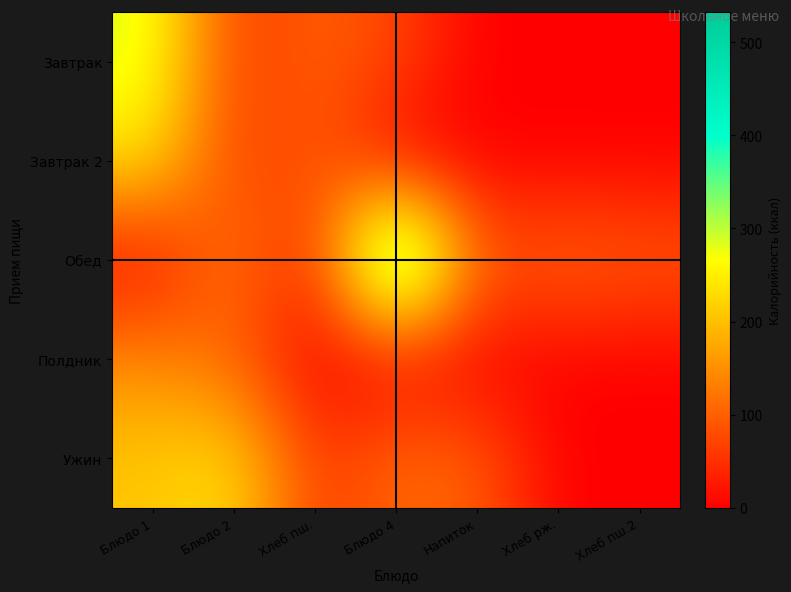

Which series has the largest range (max minus min)?

Обед